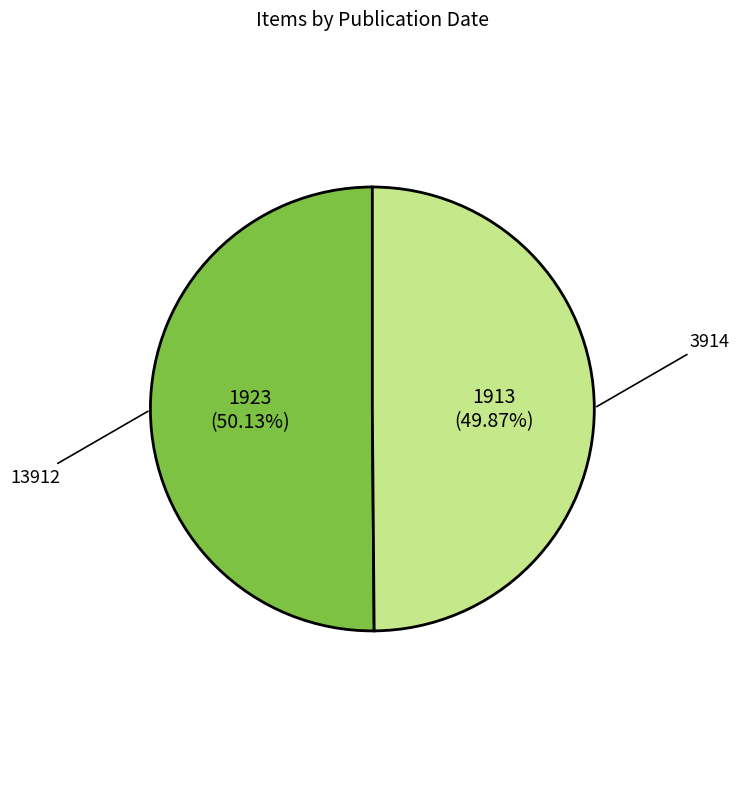

The 13912 slice represents 50% of the pie. True or false?

True